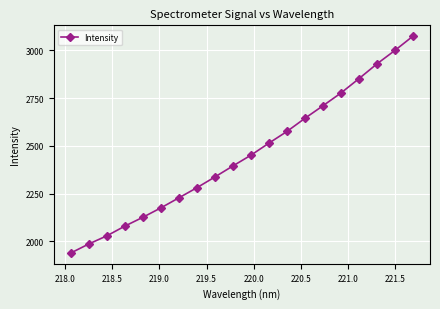

What is the difference between the second highest and minimum values?

1059.8